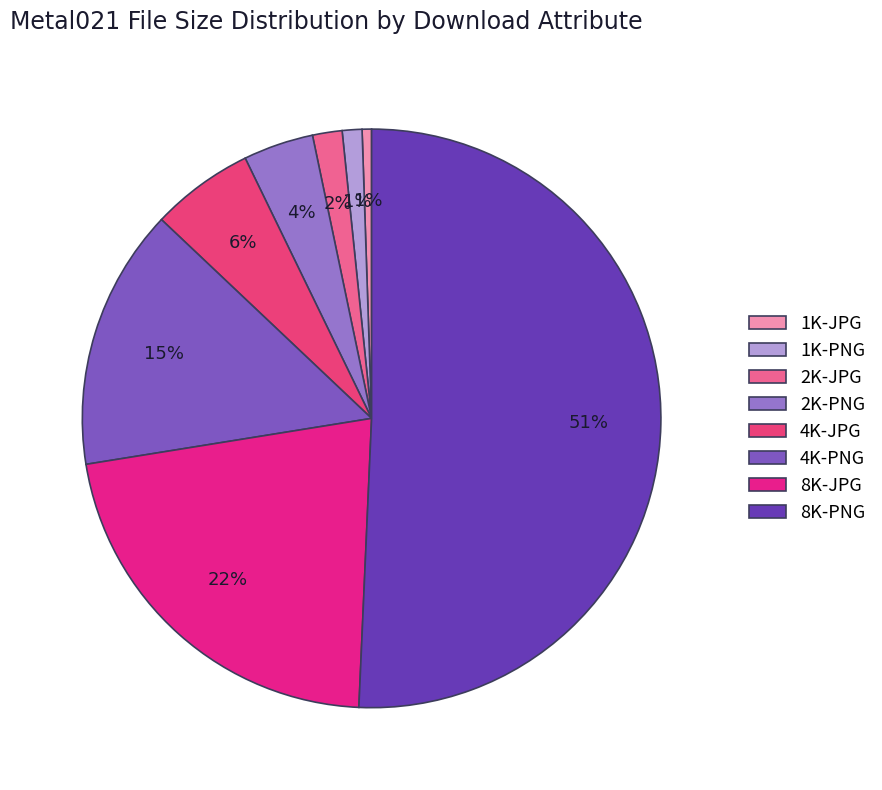

True or false: 4K-PNG accounts for 20% of the total.

False